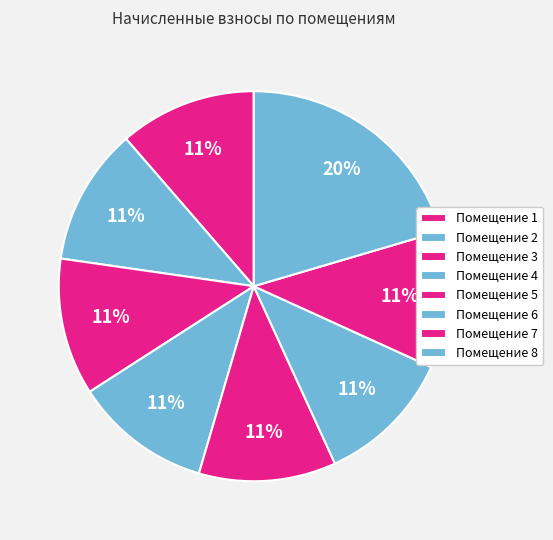

Count the number of slices in the pie.

8